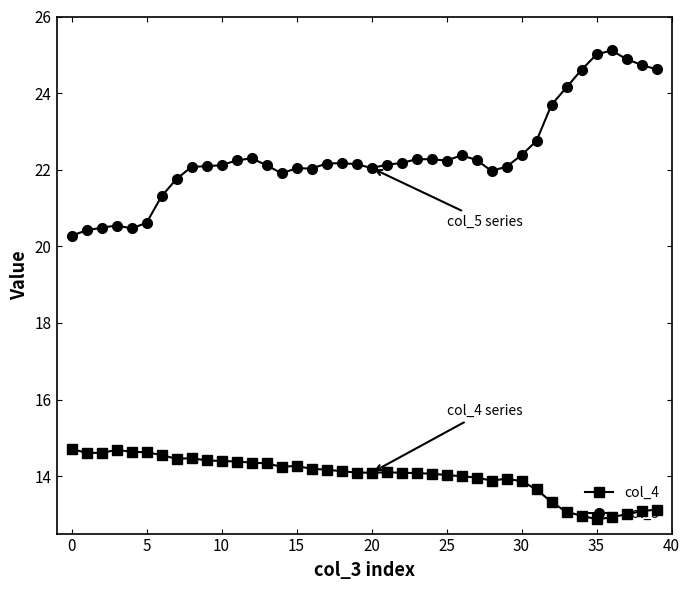

What is the lowest value of the col_4 series?

12.9